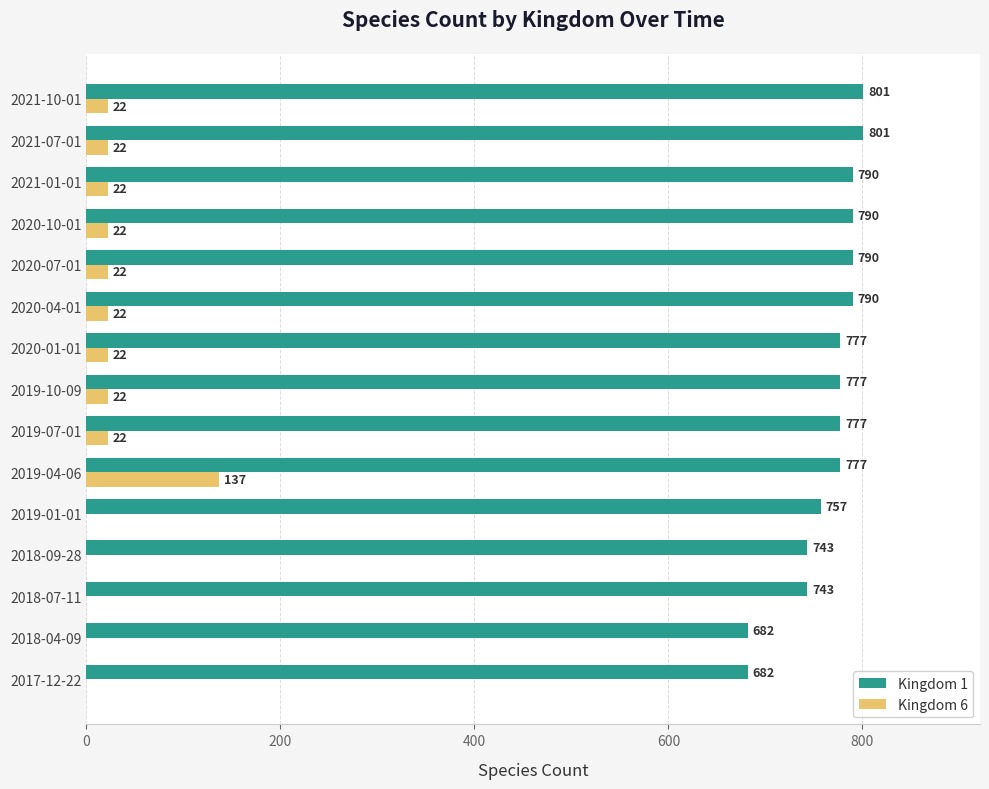

The Kingdom 1 series shows 354 at 2019-04-06. True or false?

False